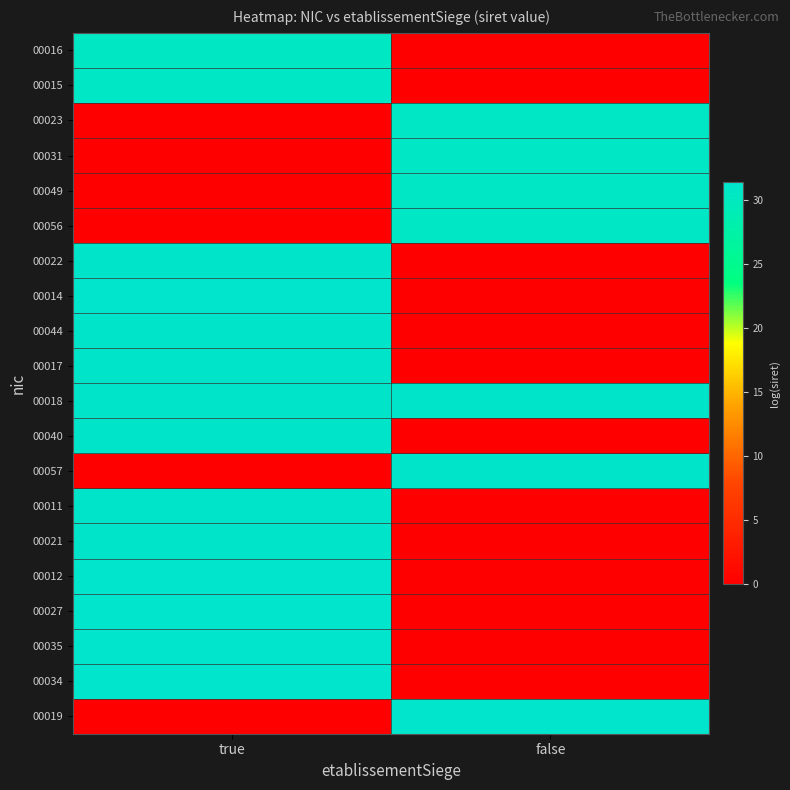

Which series has the largest total across all categories?

00018